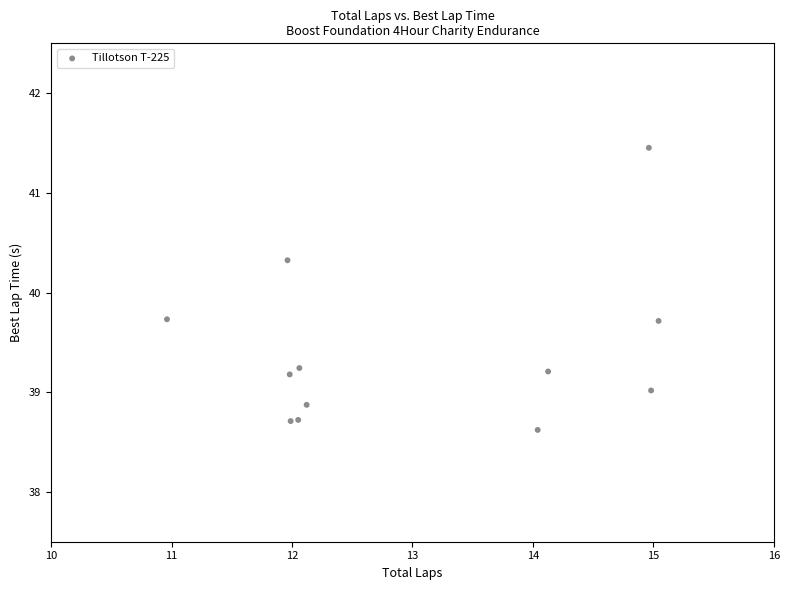

What is the range of Y values (max minus min)?

2.8